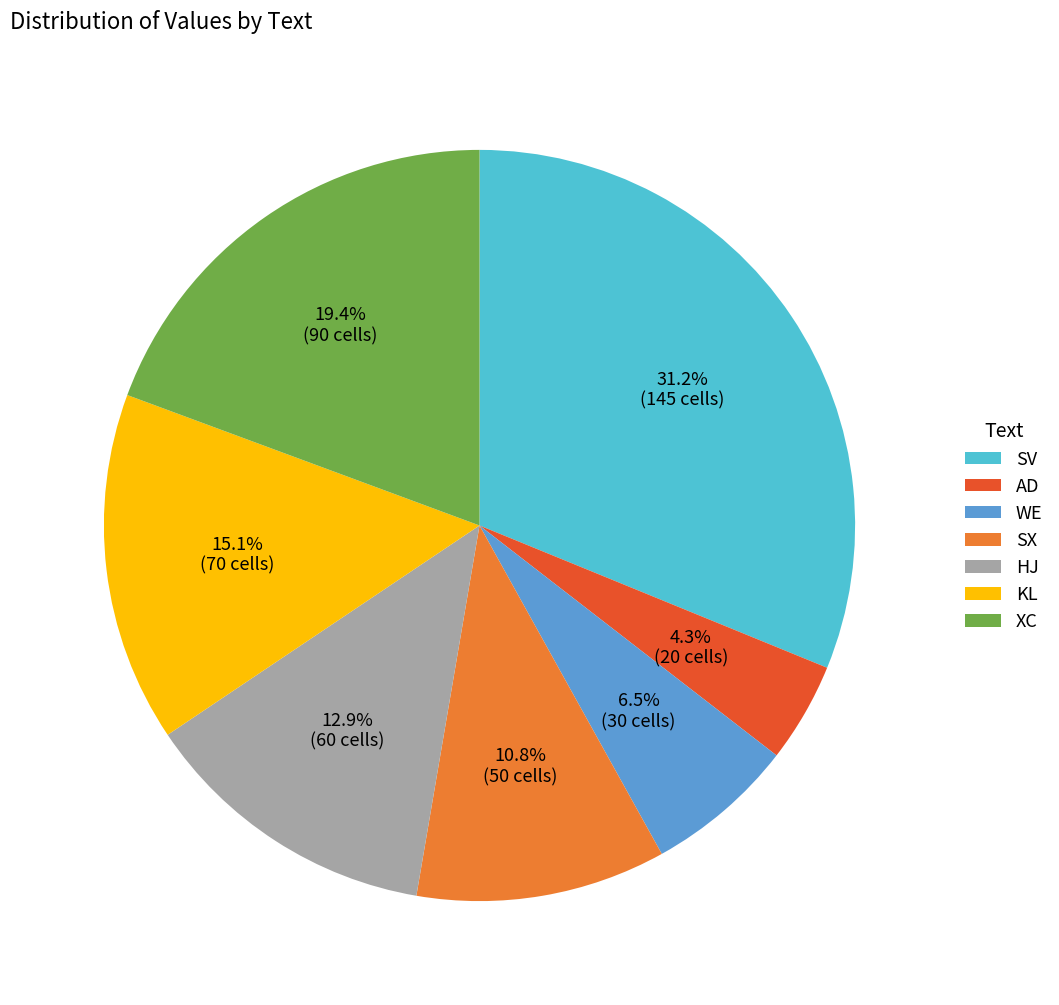

Count the number of slices in the pie.

7